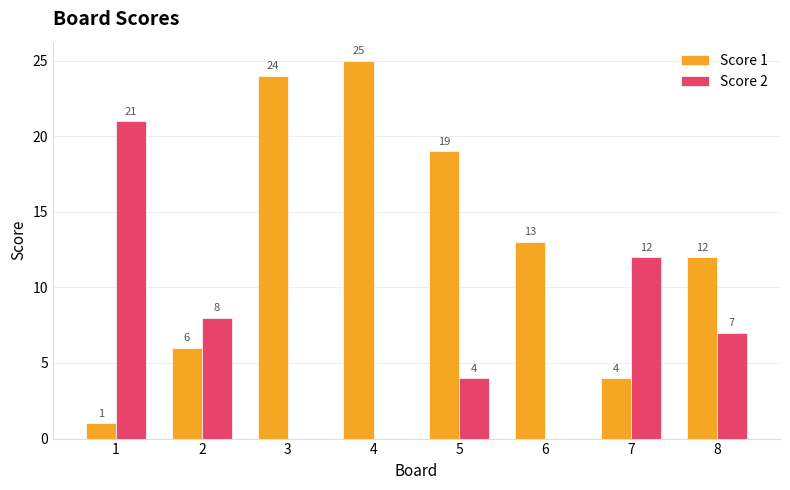

Which series changed the most between 1 and 5?

Score 1